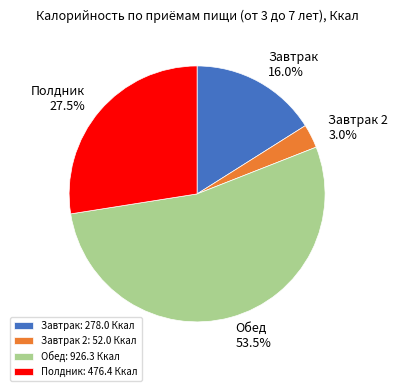

Combined, do Обед and Завтрак 2 account for over 50%?

Yes